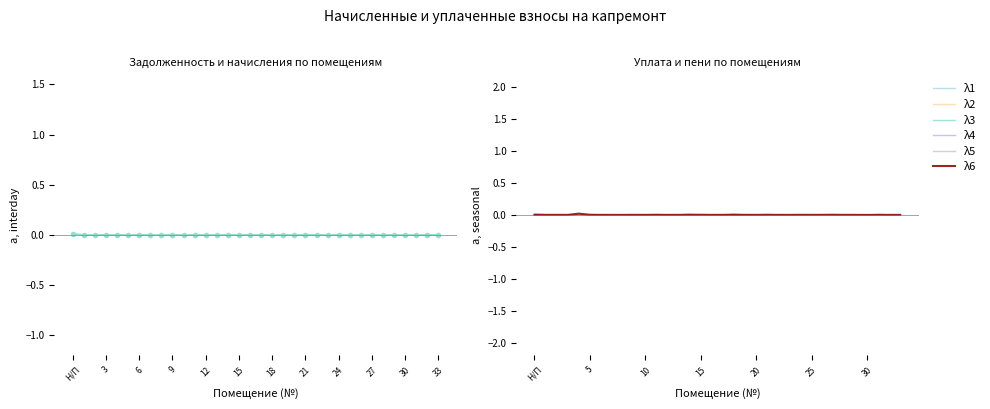

Which category has the lowest value in the λ1 series?

14